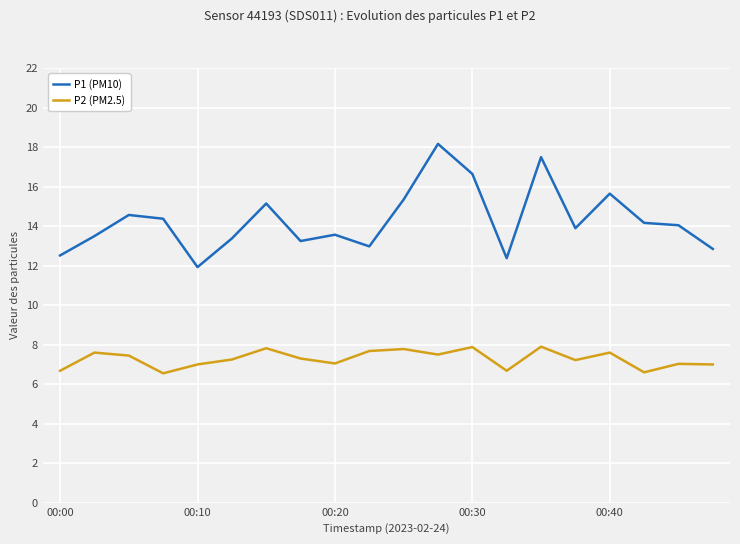

At how many categories does at least one series exceed 10?

20